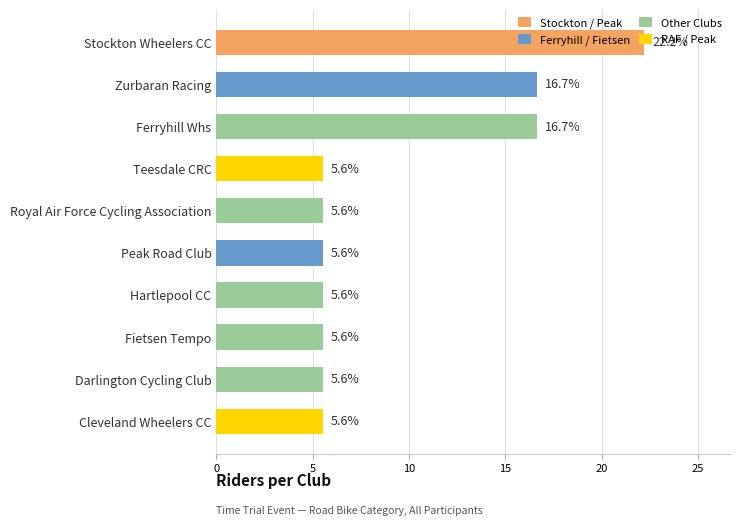

What is the difference between the values at Stockton Wheelers CC and Hartlepool CC?

16.7